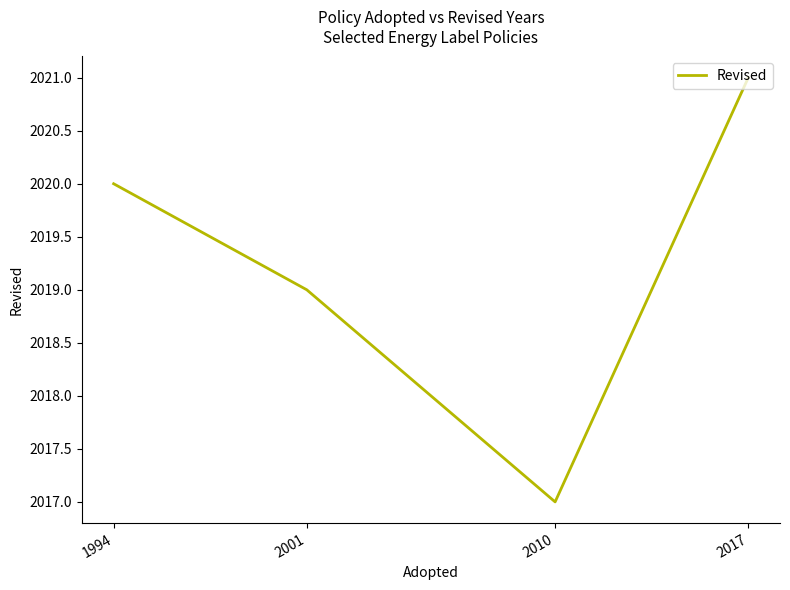

How many lines are shown in the chart?

1